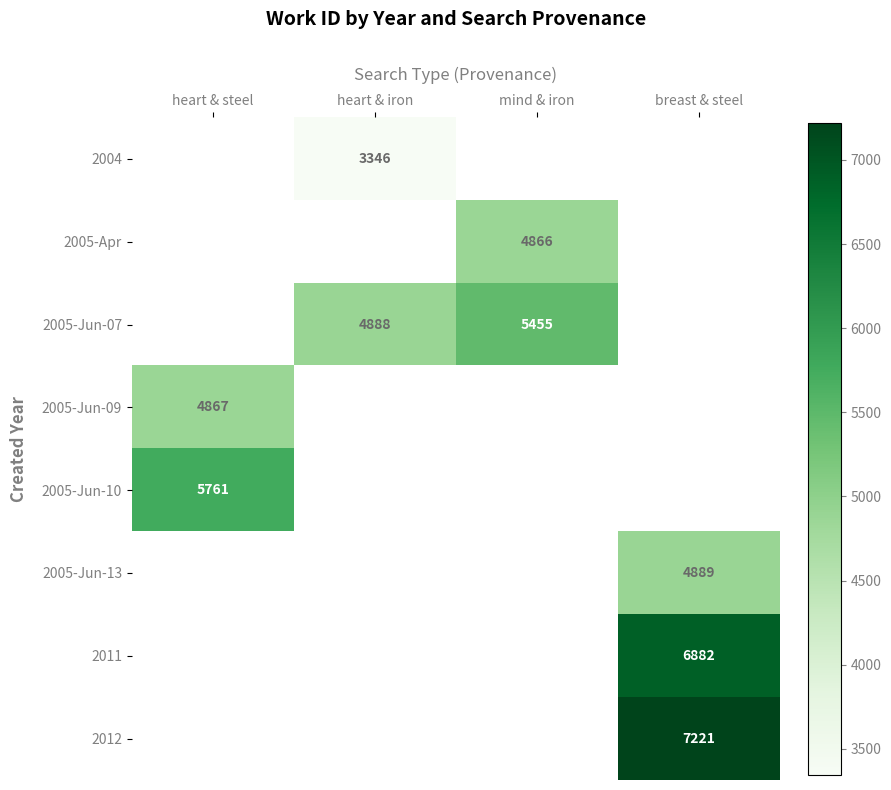

What is the maximum value shown in the chart?

7221.0